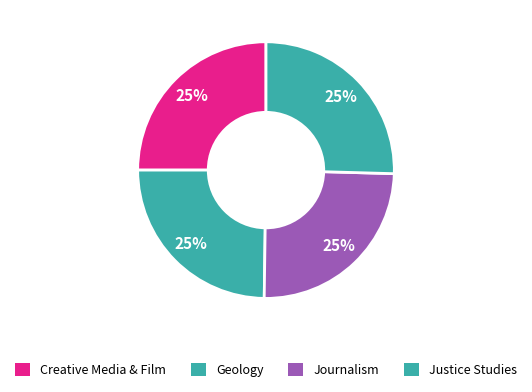

What is the smallest slice in the pie chart?

Geology (BS)